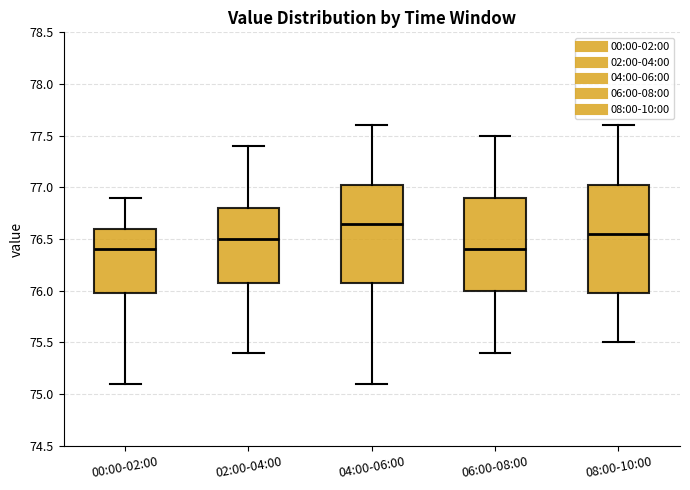

Which box is the tallest, from its lower edge to its upper edge?

08:00-10:00